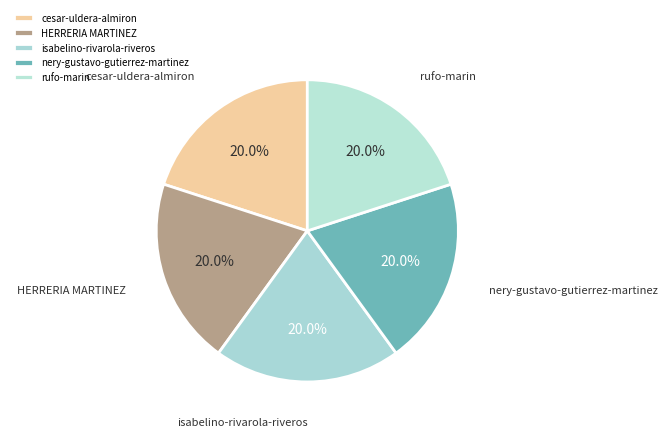

To the nearest percent, what portion does HERRERIA MARTINEZ represent?

20%